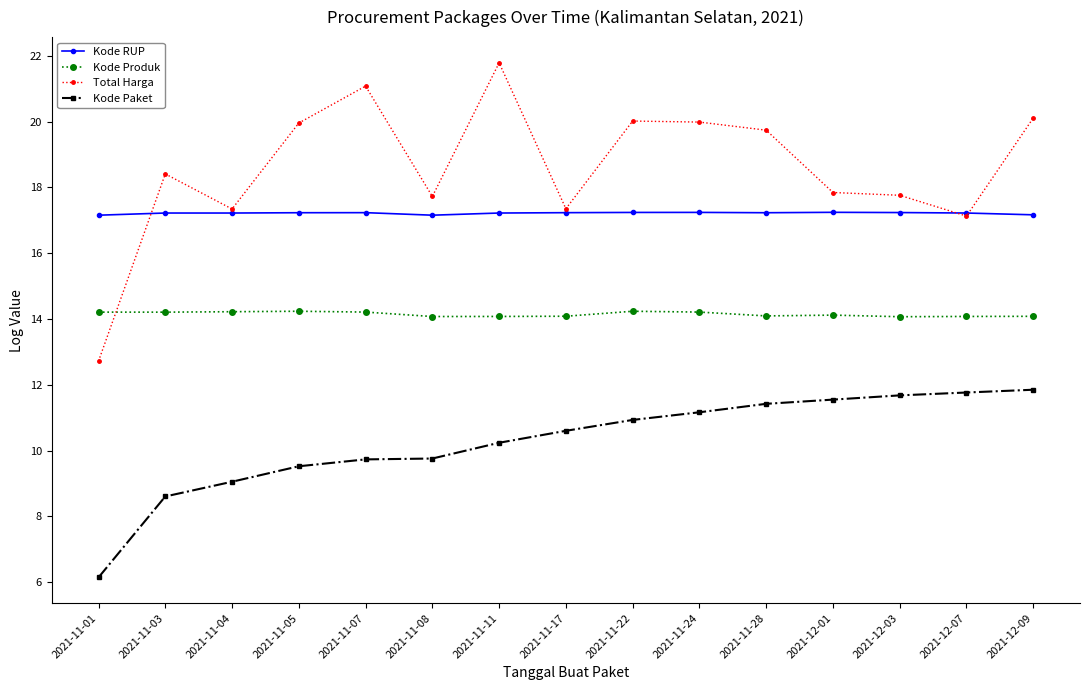

Which category has the lowest value across all series?

2021-11-01